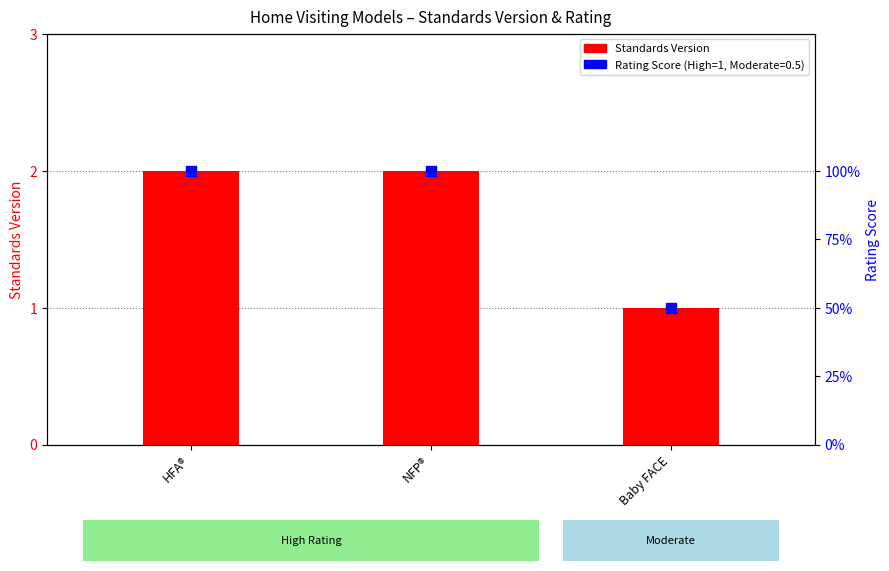

Between HFA® and Baby FACE, which is larger?

HFA®